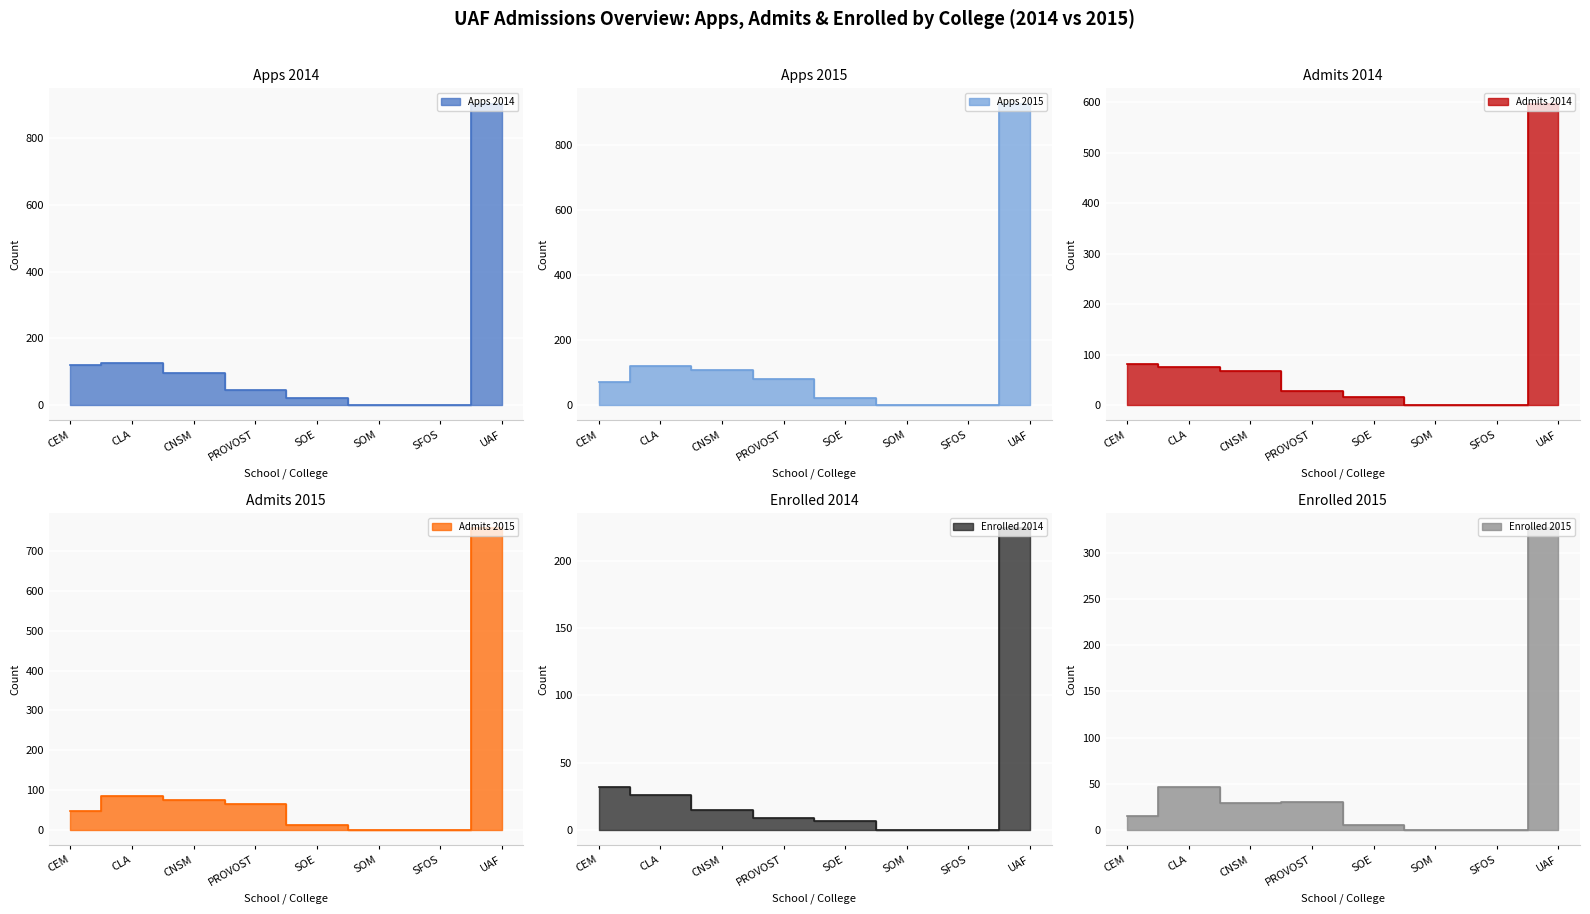

Reading left to right, what are all the values shown in this chart?

Apps 2014: CEM=120	CLA=126	CNSM=98	PROVOST=47	SOE=21	SOM=0	SFOS=0	UAF=904
Apps 2015: CEM=72	CLA=120	CNSM=109	PROVOST=81	SOE=23	SOM=0	SFOS=0	UAF=928
Admits 2014: CEM=81	CLA=76	CNSM=67	PROVOST=28	SOE=16	SOM=0	SFOS=0	UAF=597
Admits 2015: CEM=47	CLA=86	CNSM=76	PROVOST=66	SOE=13	SOM=0	SFOS=0	UAF=756
Enrolled 2014: CEM=32	CLA=26	CNSM=15	PROVOST=9	SOE=7	SOM=0	SFOS=0	UAF=224
Enrolled 2015: CEM=15	CLA=47	CNSM=29	PROVOST=30	SOE=6	SOM=0	SFOS=0	UAF=326